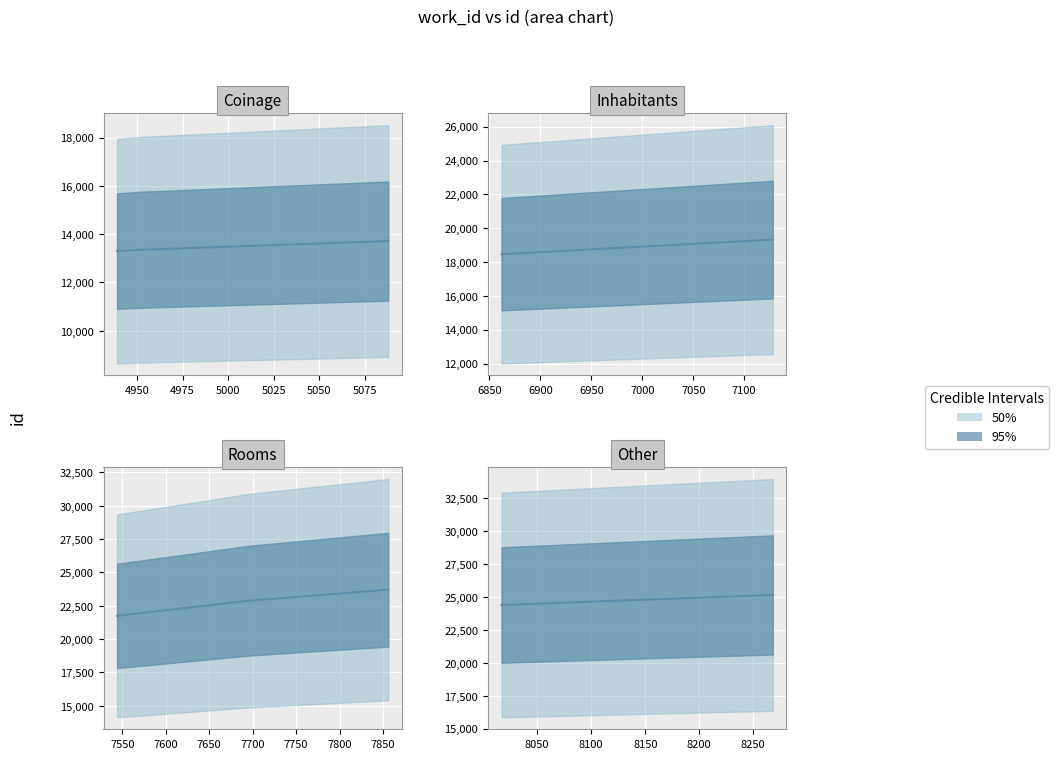

What is the sum of the work_id values at 7544 and 4939?

12483